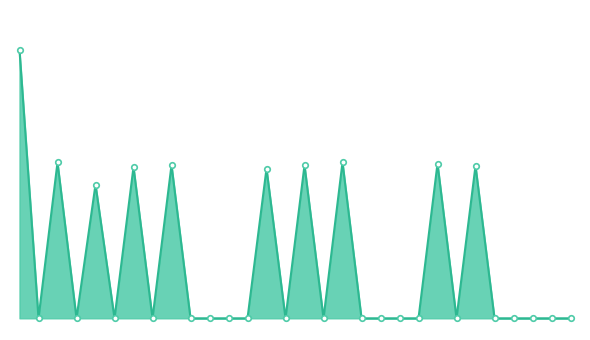

What is the greatest value displayed?

22.9